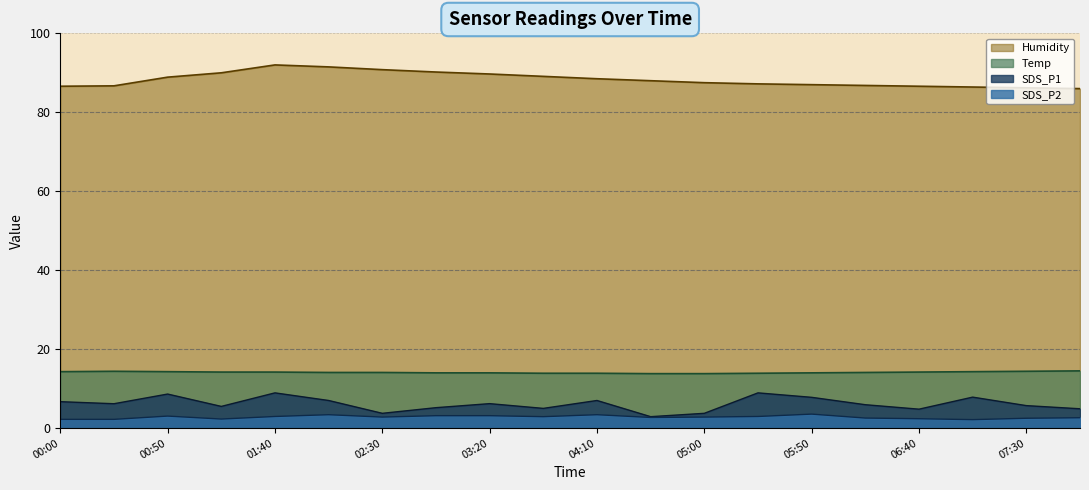

True or false: SDS_P1 has a value of 6.2 at 00:25.

True